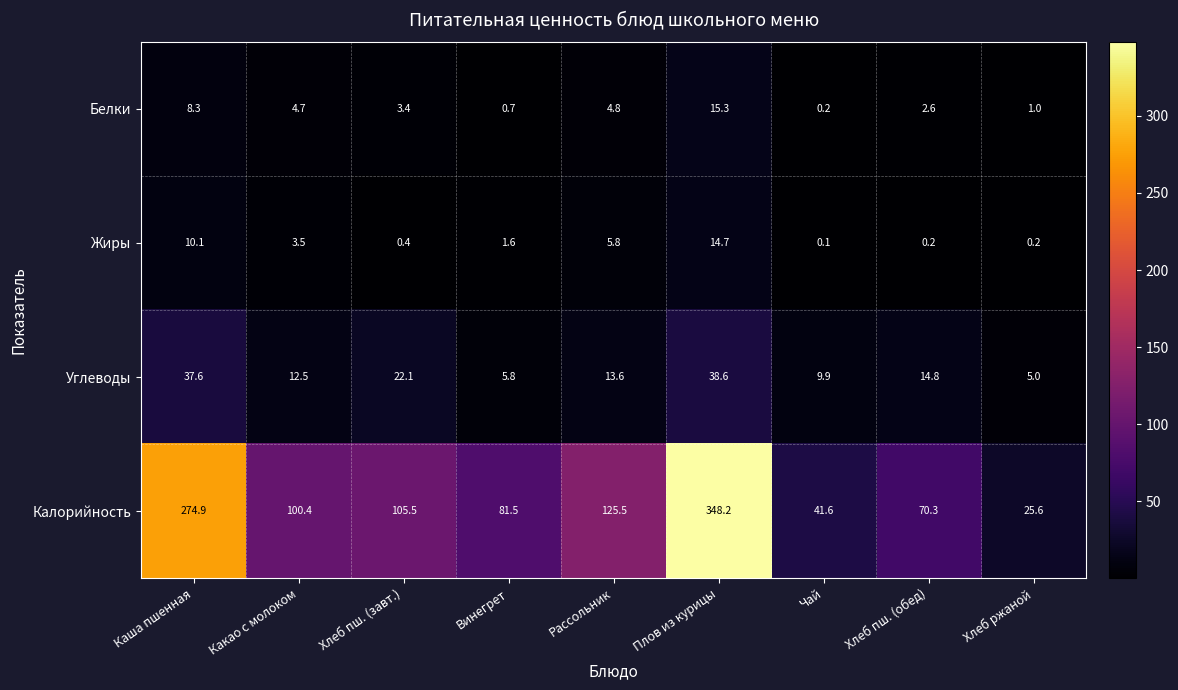

Which series changed the most between Каша пшенная and Хлеб ржаной?

Калорийность